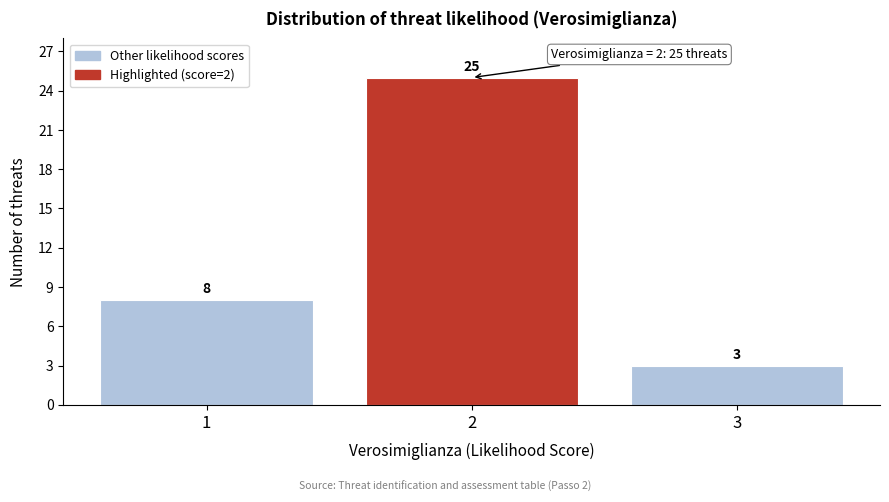

Reading right to left, what are all the values shown in this chart?

3=3	2=25	1=8